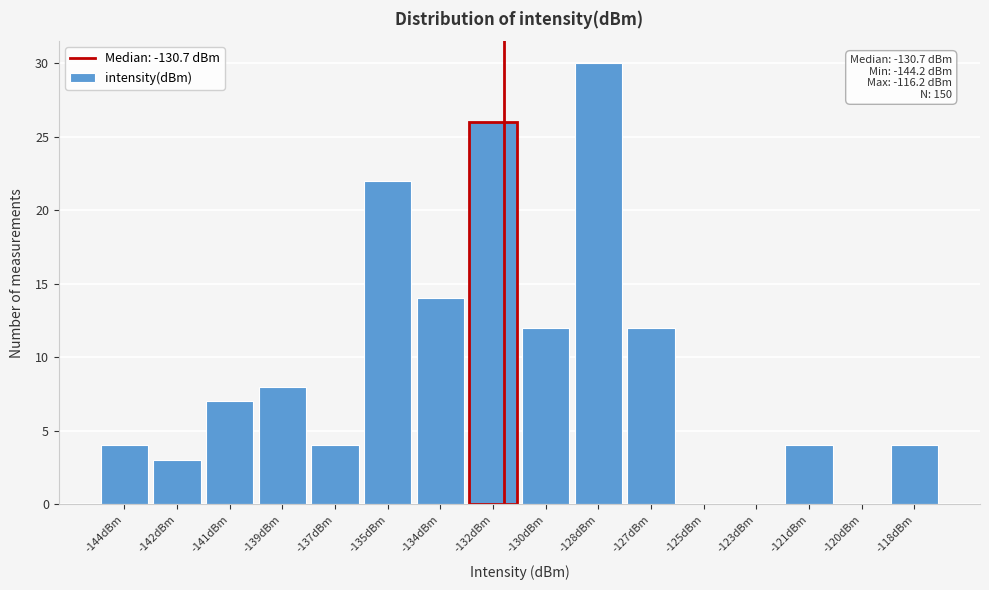

Reading right to left, what are all the values shown in this chart?

-118dBm=4	-120dBm=0	-121dBm=4	-123dBm=0	-125dBm=0	-127dBm=12	-128dBm=30	-130dBm=12	-132dBm=26	-134dBm=14	-135dBm=22	-137dBm=4	-139dBm=8	-141dBm=7	-142dBm=3	-144dBm=4